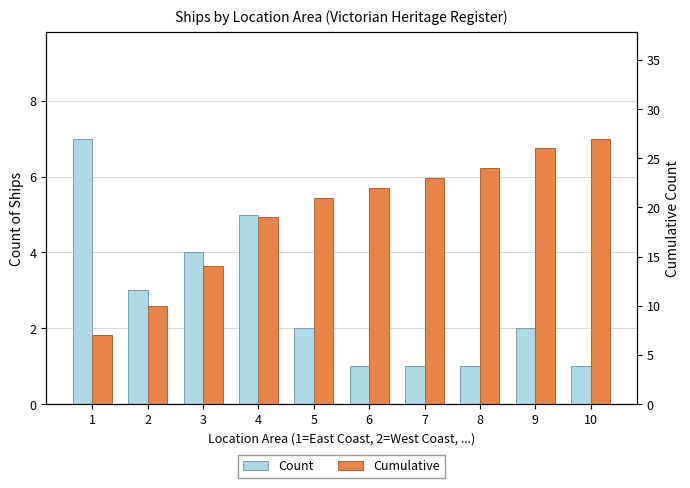

Reading right to left, what are all the values shown in this chart?

Count: 10=1	9=2	8=1	7=1	6=1	5=2	4=5	3=4	2=3	1=7
Cumulative: 10=27	9=26	8=24	7=23	6=22	5=21	4=19	3=14	2=10	1=7